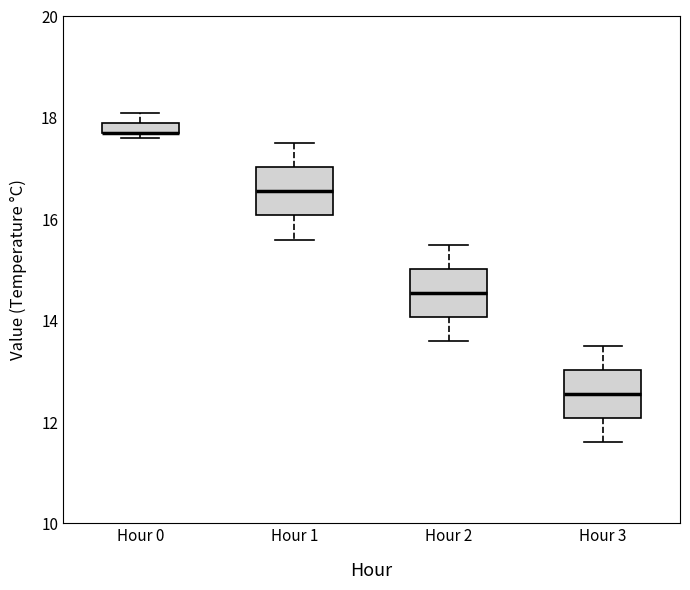

Where does the lower whisker of the box for Hour 1 end on the y-axis? The values are not printed on the chart, so give them approximately, as read against the axis.

15.6